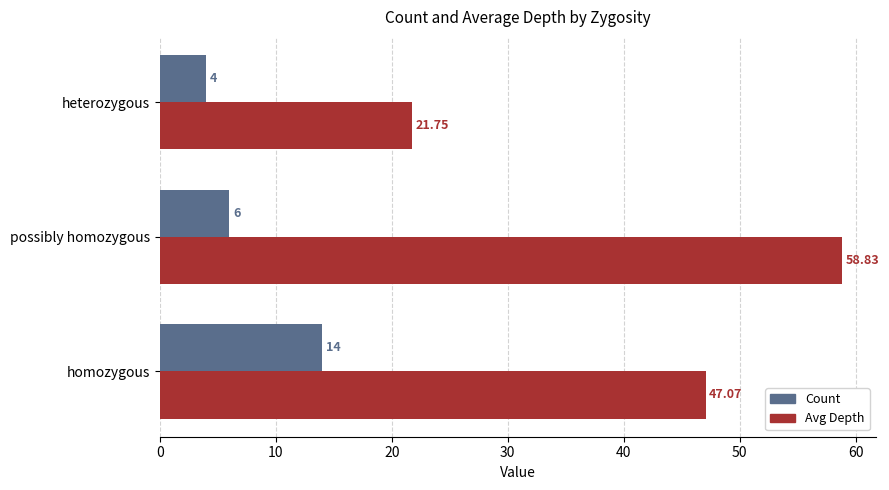

Is the value of Count at possibly homozygous greater than the value of Avg Depth at possibly homozygous?

No